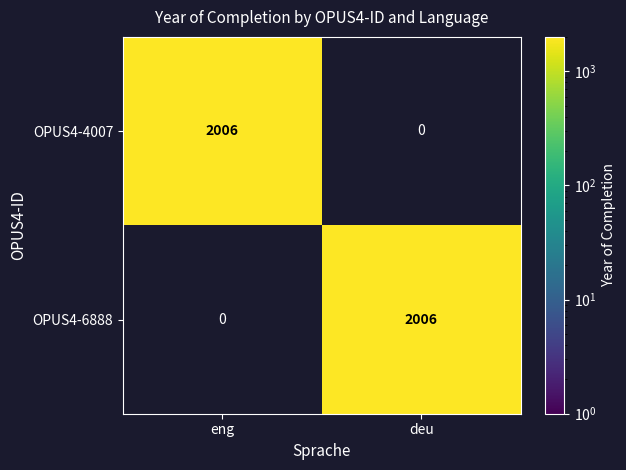

What is the difference between the maximum and minimum values in the OPUS4-6888 series?

2006